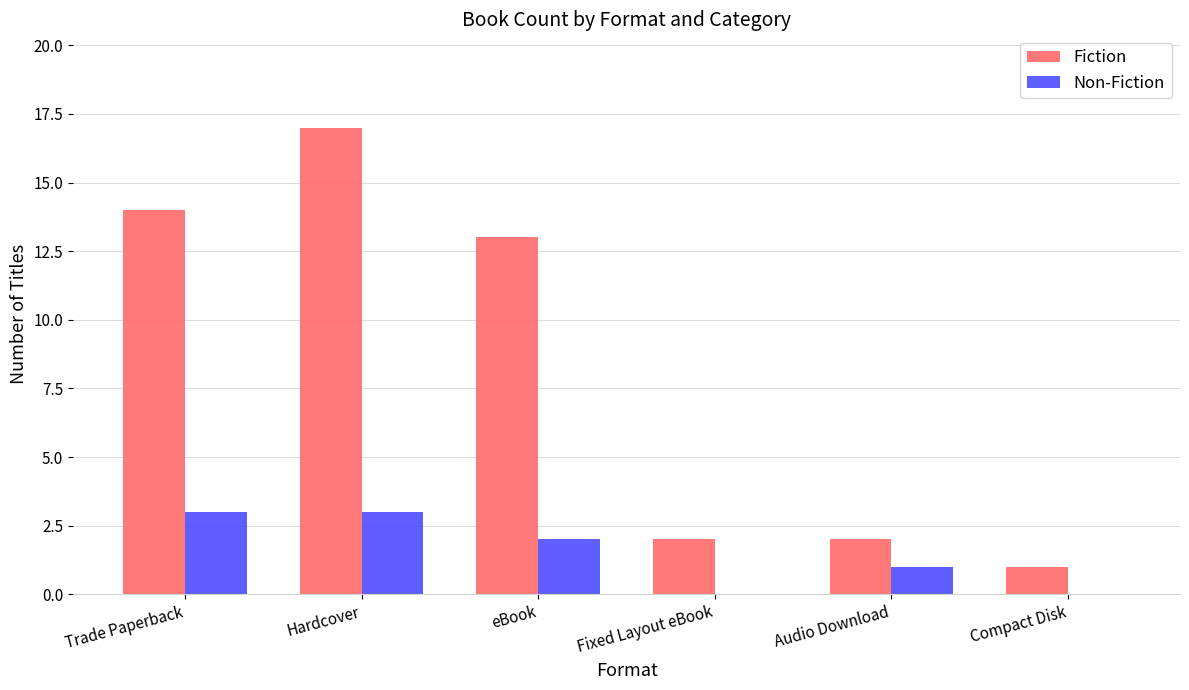

Reading left to right, list all the values displayed in this chart.

Fiction: 14	17	13	2	2	1
Non-Fiction: 3	3	2	0	1	0